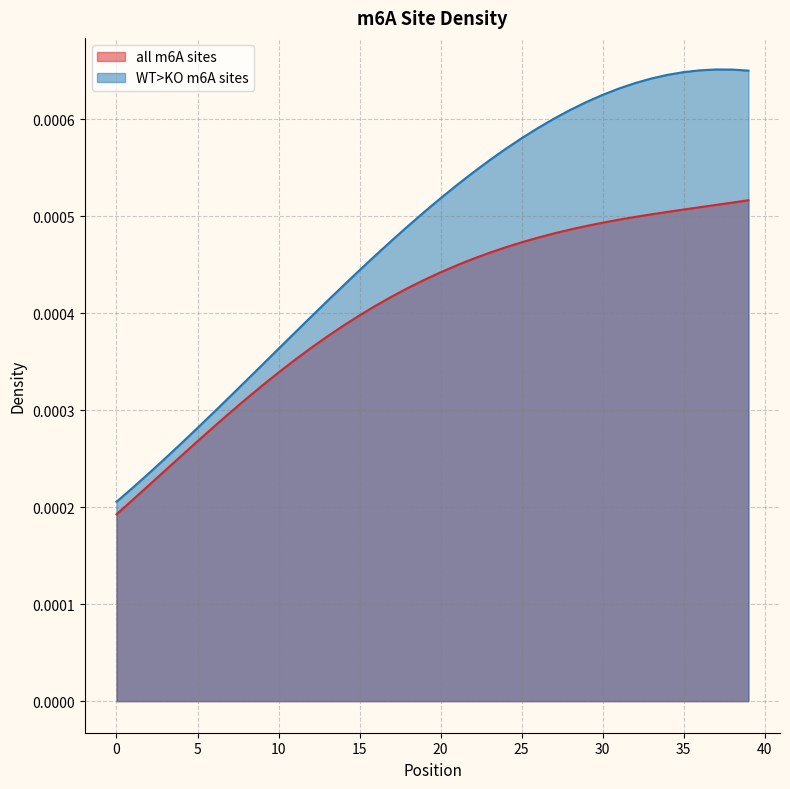

Which series has the largest range (max minus min)?

WT>KO m6A sites